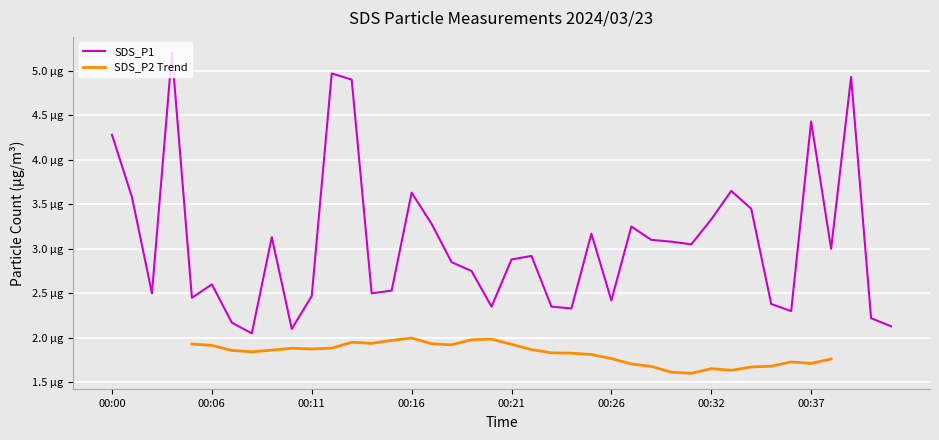

How many interior local peaks (higher than both neighbors) does the data have?

11